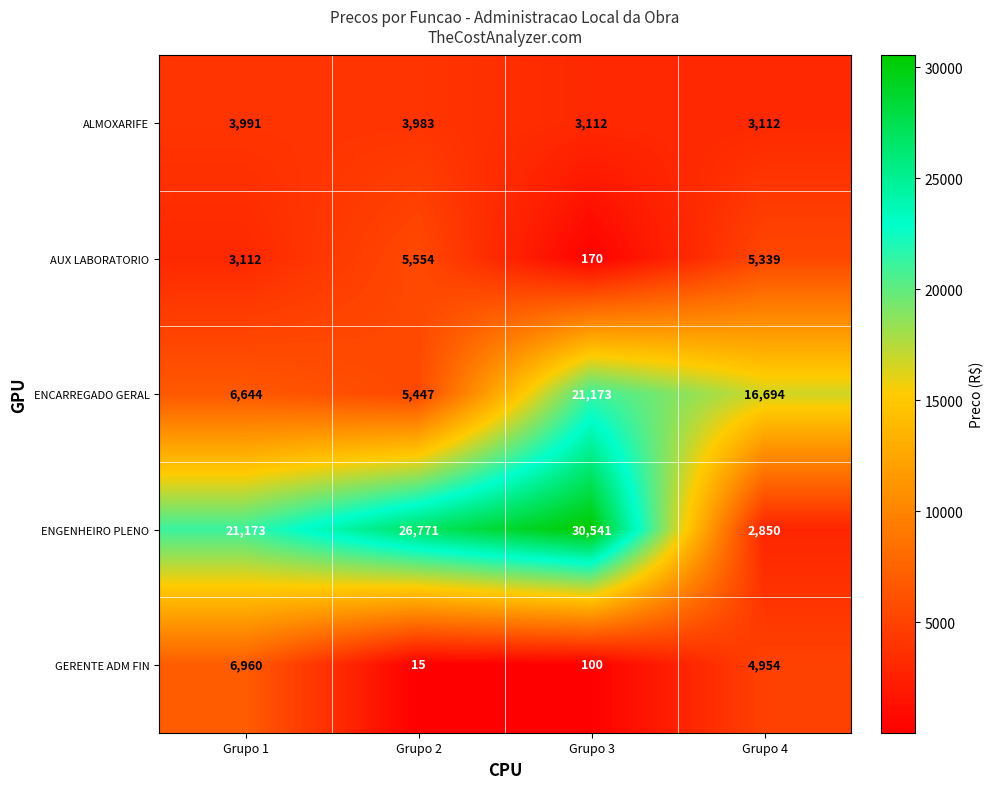

At which label is AUX LABORATORIO closest to 2862?

Grupo 1